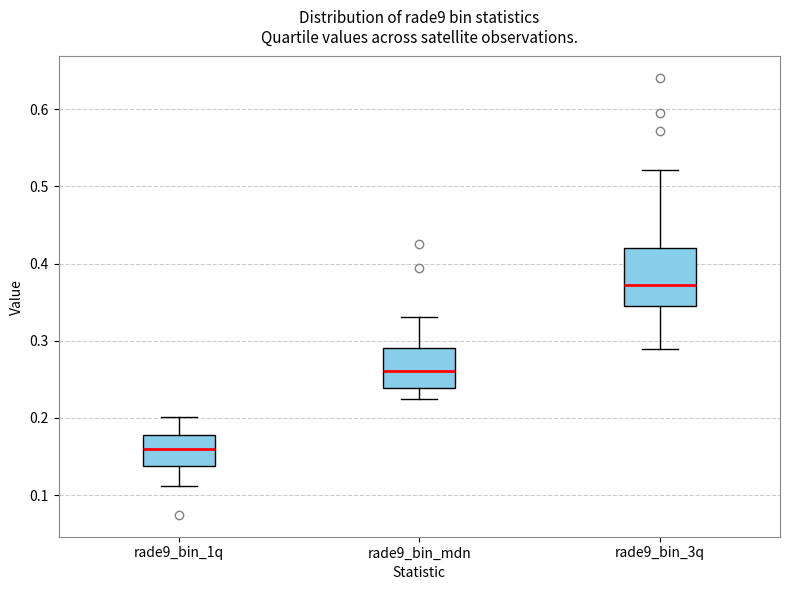

Where is the lower edge of the box for rade9_bin_3q on the y-axis? The values are not printed on the chart, so give them approximately, as read against the axis.

0.34